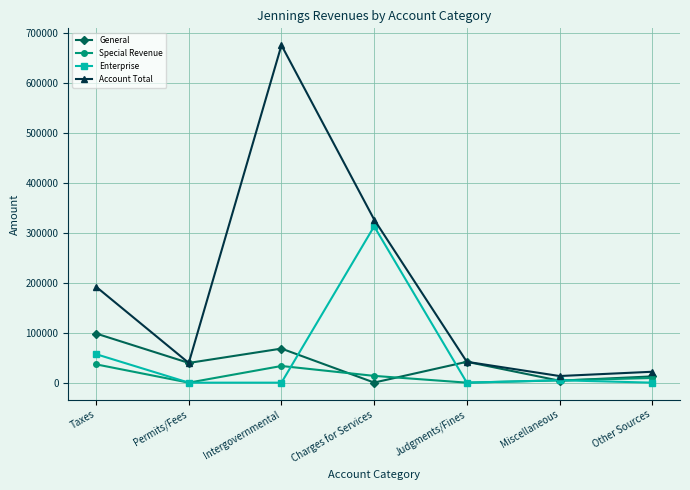

What is the sum of all Enterprise values?

374414